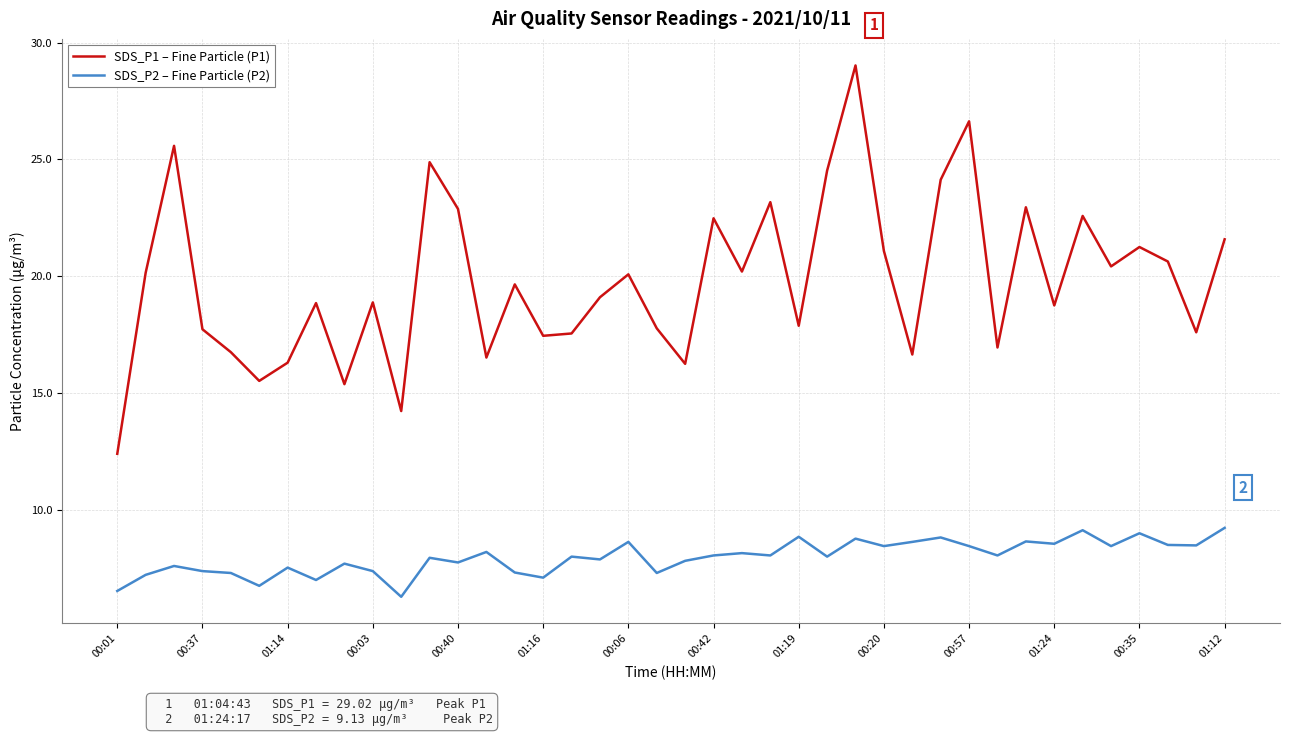

What is the average value of the SDS_P2 – Fine Particle (P2) series?

8.0